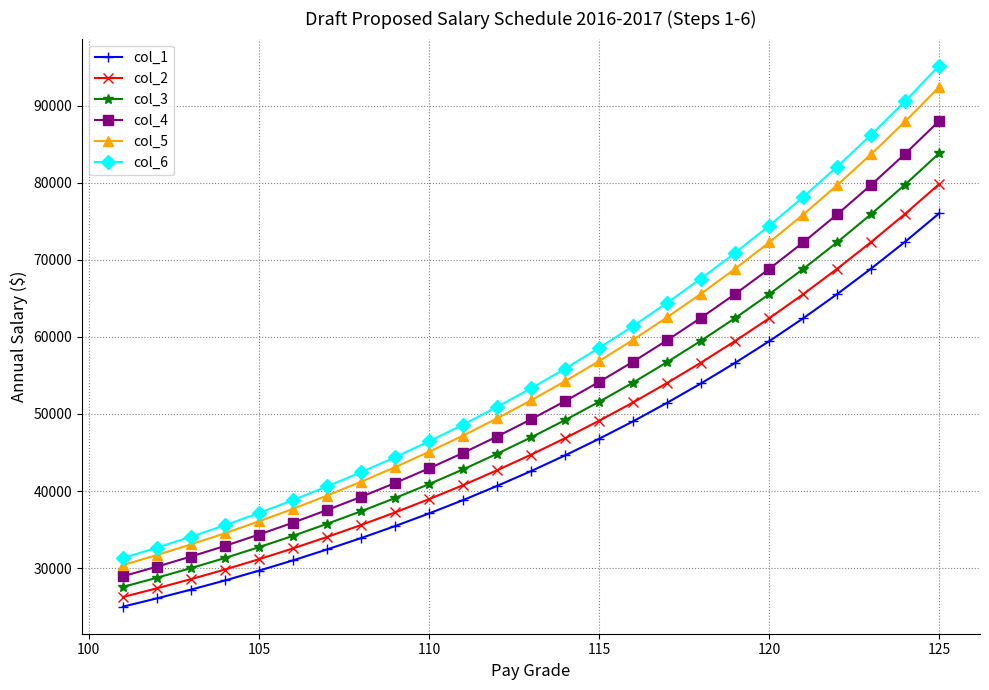

What is the sum of all col_1 values?

1135500.3